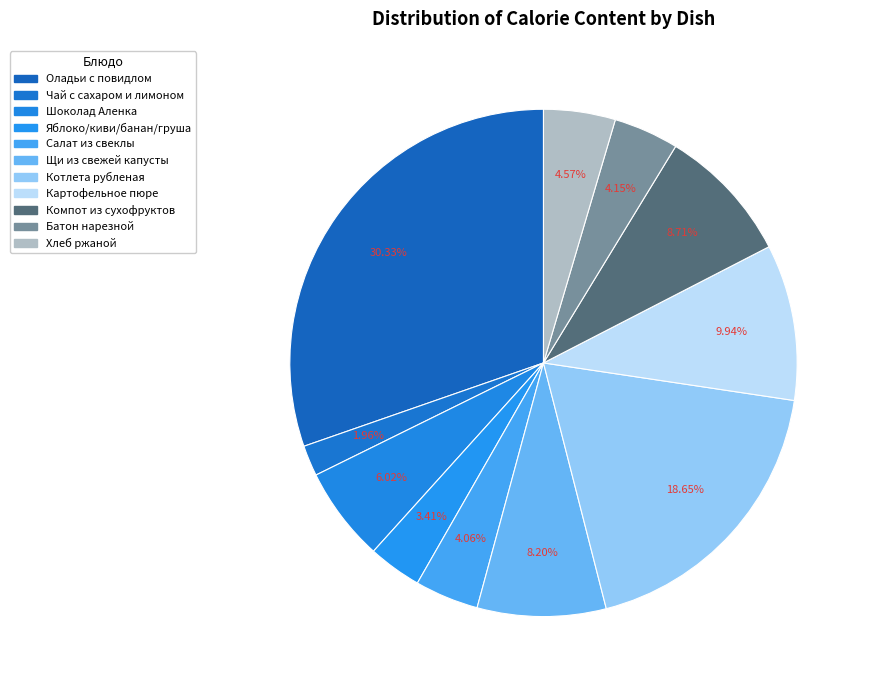

What is the smallest slice in the pie chart?

Чай с сахаром и лимоном